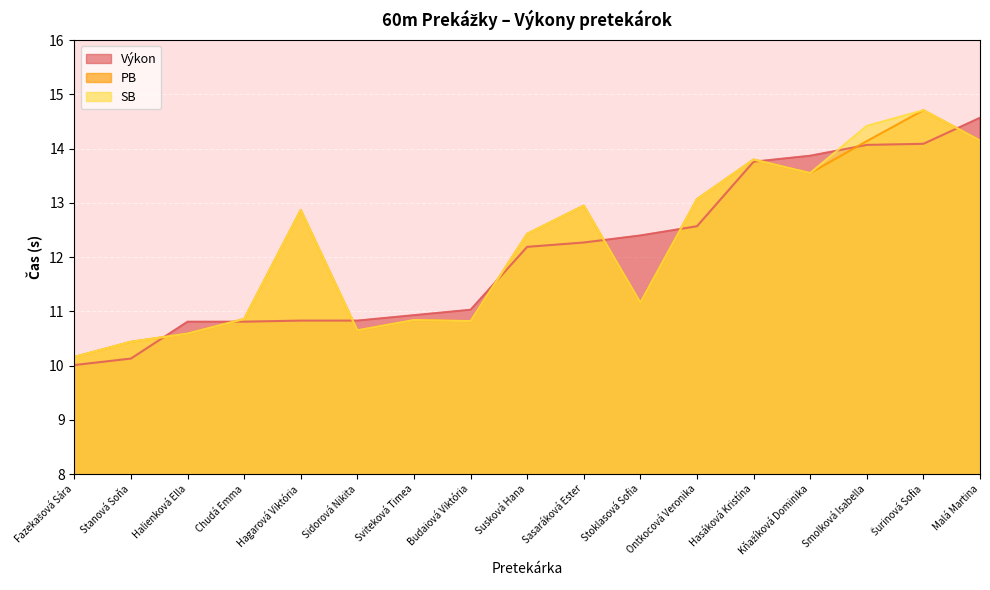

True or false: SB has more than 1 points higher than both neighbors.

True